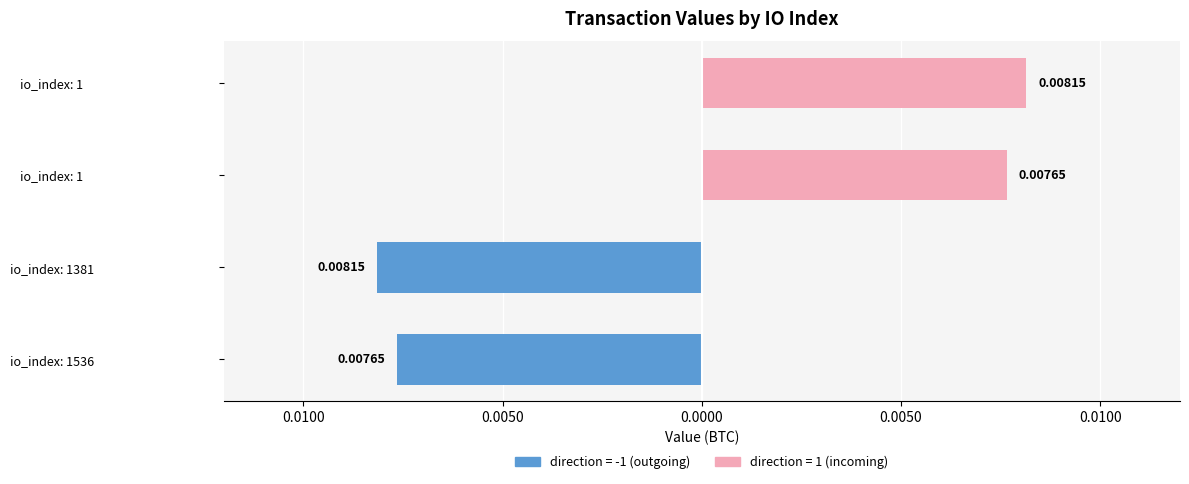

List the labels in order of value value, largest first.

io_index: 1381, io_index: 1, io_index: 1536, io_index: 1